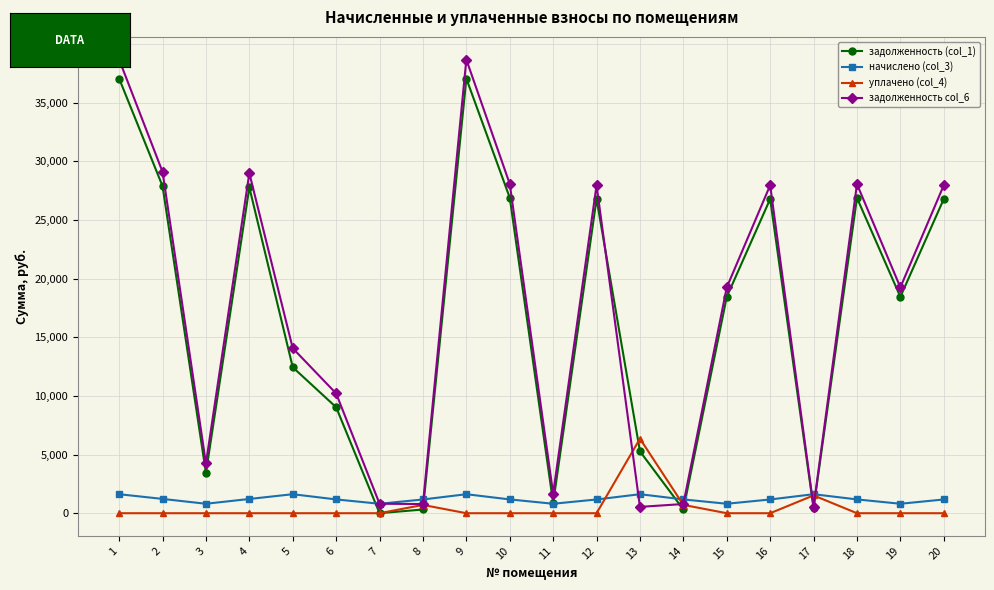

Which series has the widest spread of values?

задолженность col_6